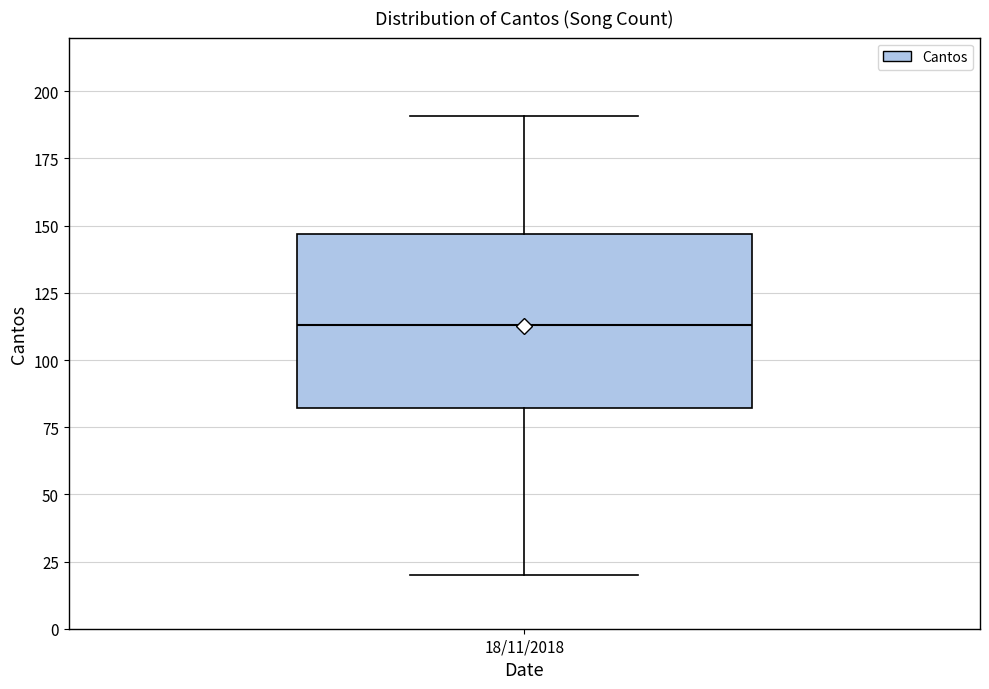

Read this box plot against the y-axis: the position of the median line, the range covered by the box, and the ends of both whiskers. The values are not printed on the chart, so give them approximately, as read against the axis.

median 115, box 80 to 145, whiskers 20 to 190